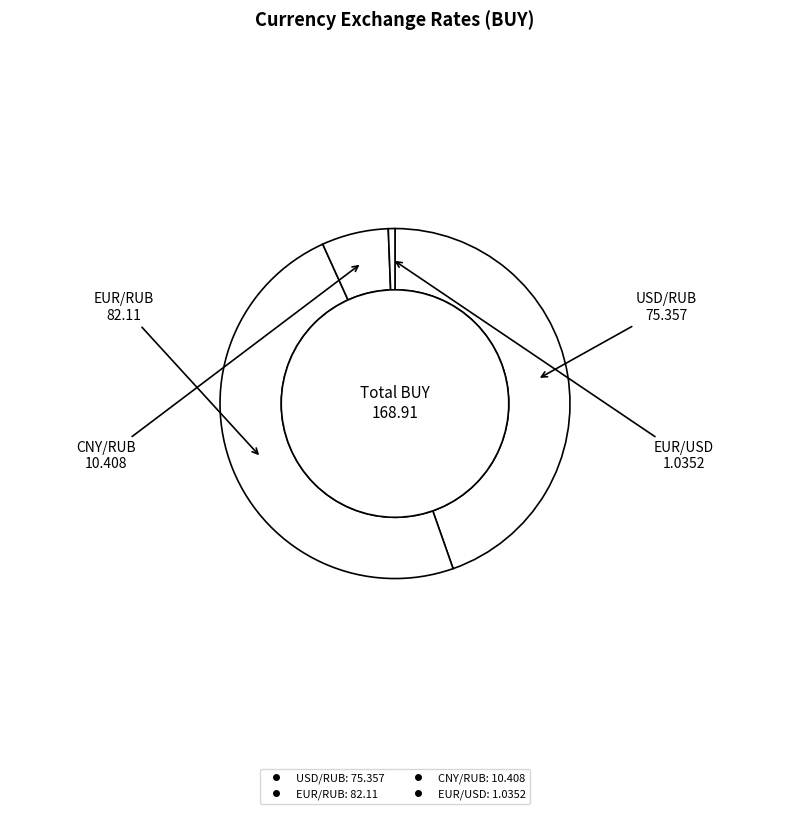

Does EUR/RUB represent more than half of the total?

No